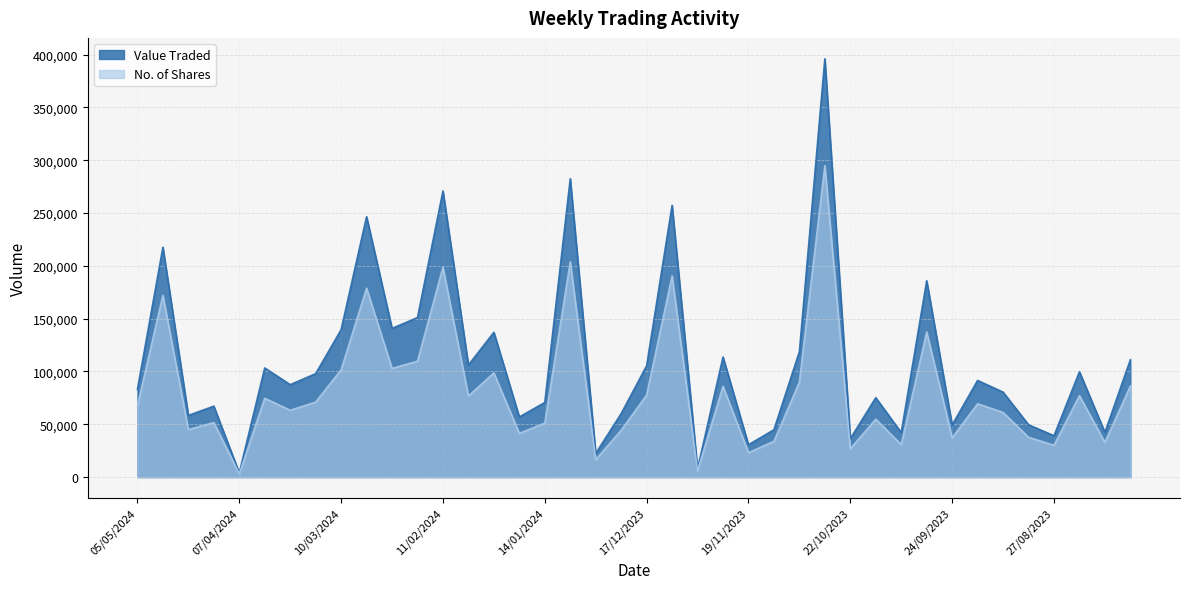

What is the difference between the maximum and minimum values in the Value Traded series?

392071